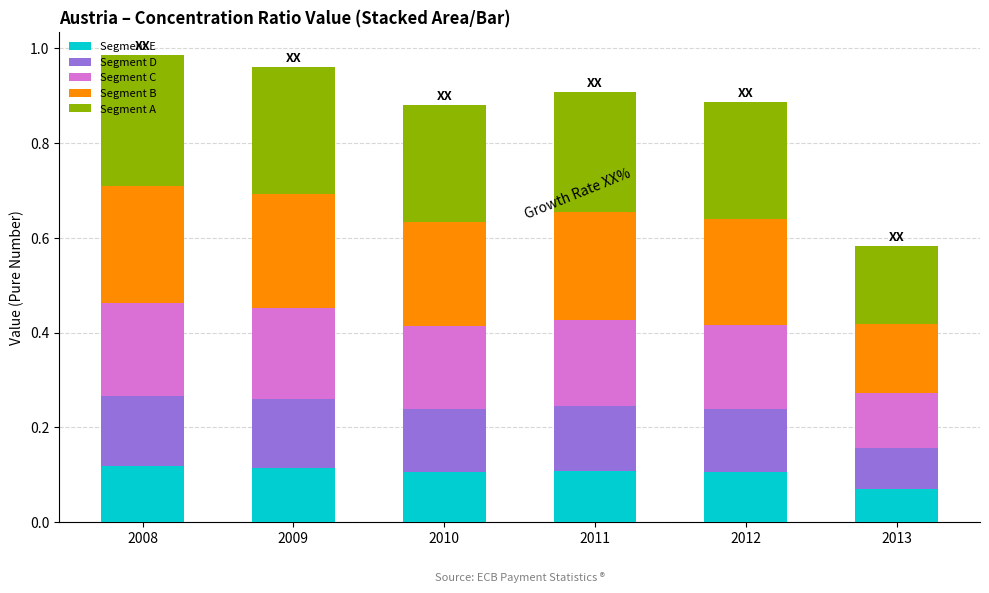

At which label does Segment E reach its minimum?

2013